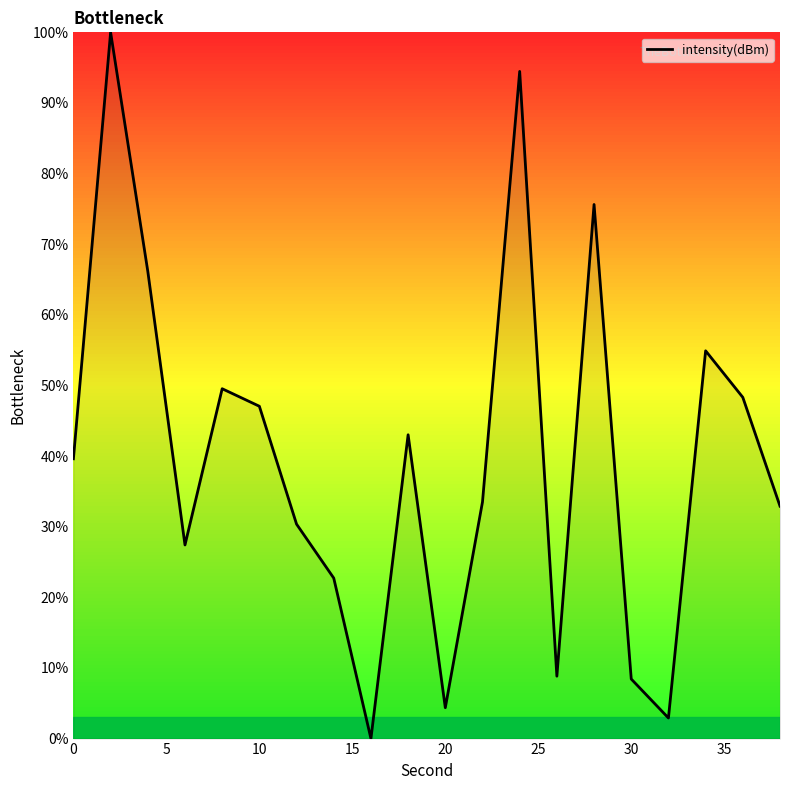

Reading left to right, transcribe all the data shown in this chart.

39.6	100.0	66.2	27.4	49.5	47.1	30.4	22.7	0.0	43.0	4.4	33.5	94.5	8.8	75.6	8.4	2.9	54.9	48.3	32.9